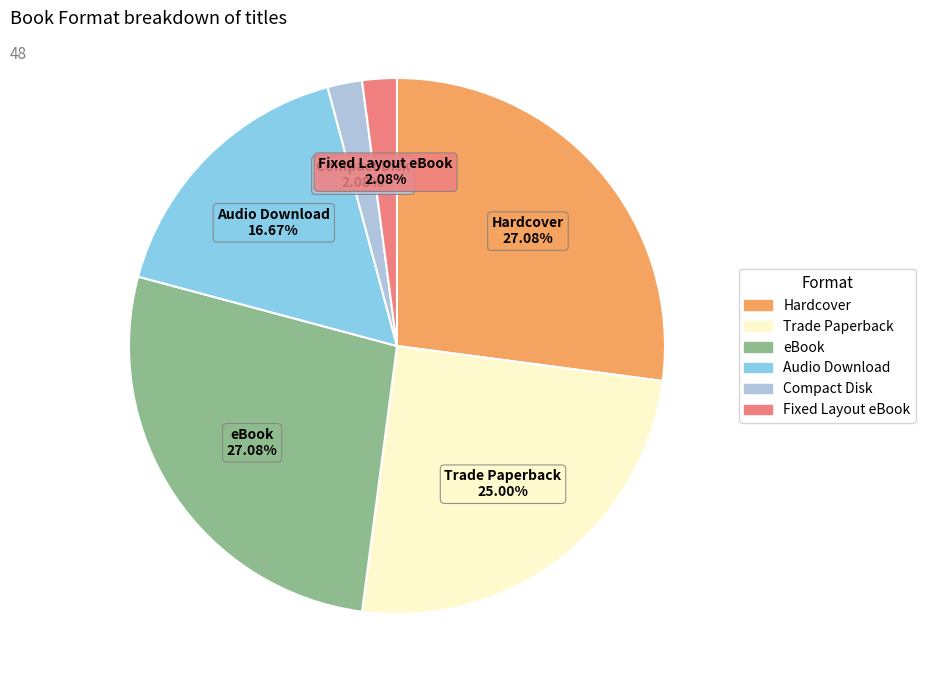

Is Hardcover the majority of the pie?

No